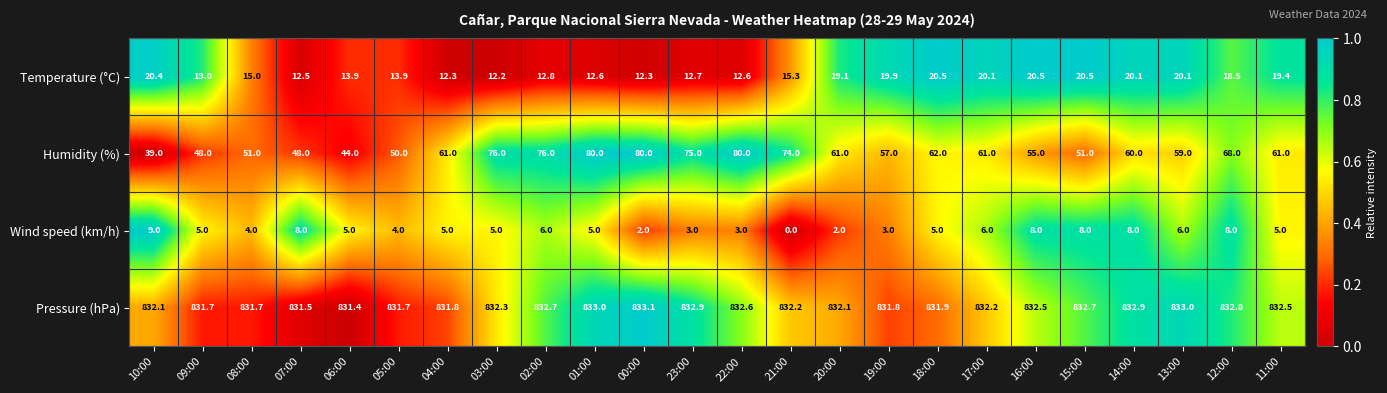

At which label does Humidity (%) reach its minimum?

10:00